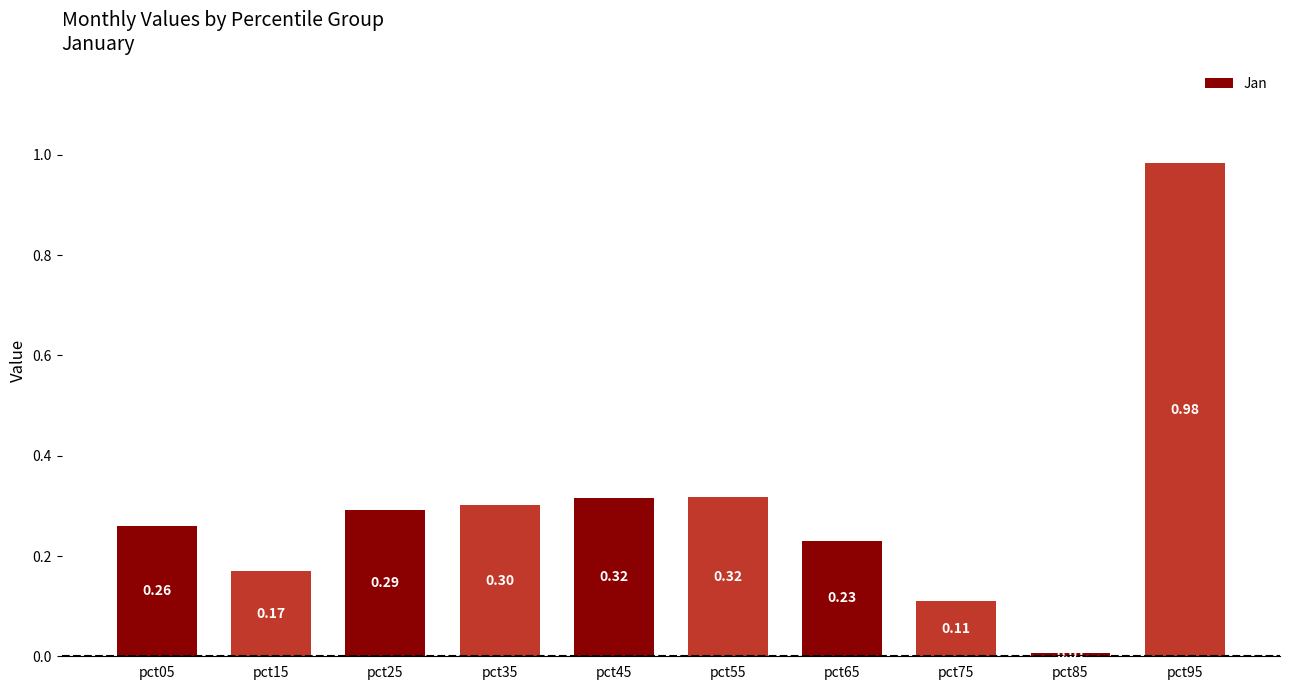

What is the value of the 3rd bar from the left?

0.3